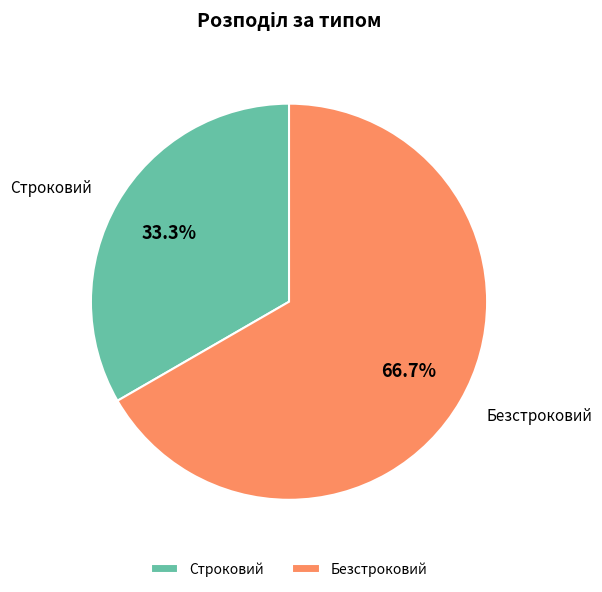

What is the largest slice in the pie chart?

Безстроковий